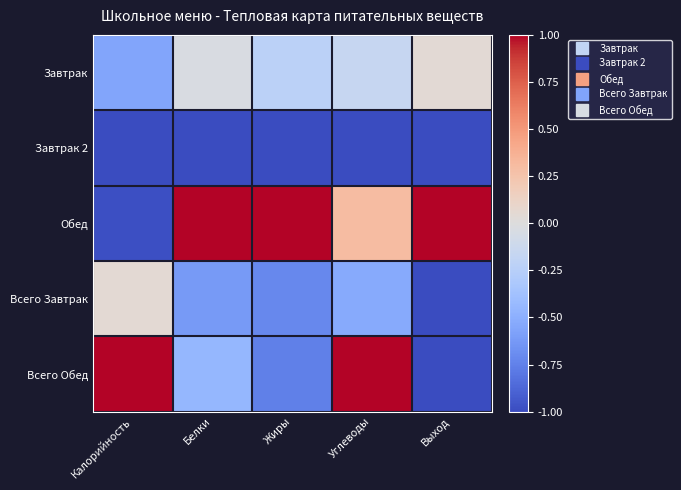

At how many categories does at least one series exceed 0?

5